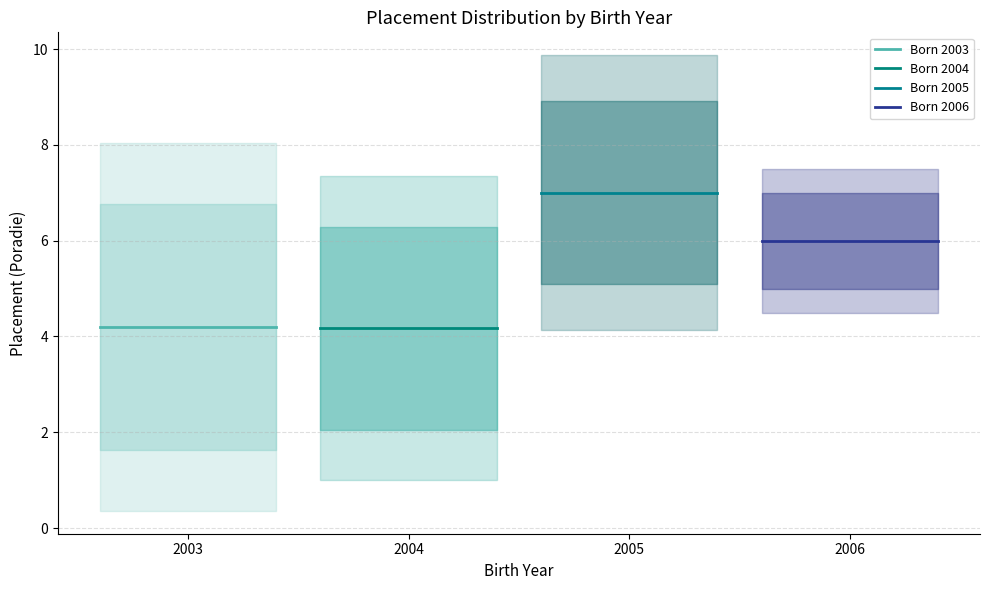

At which label is Born 2003 closest to 4?

2003